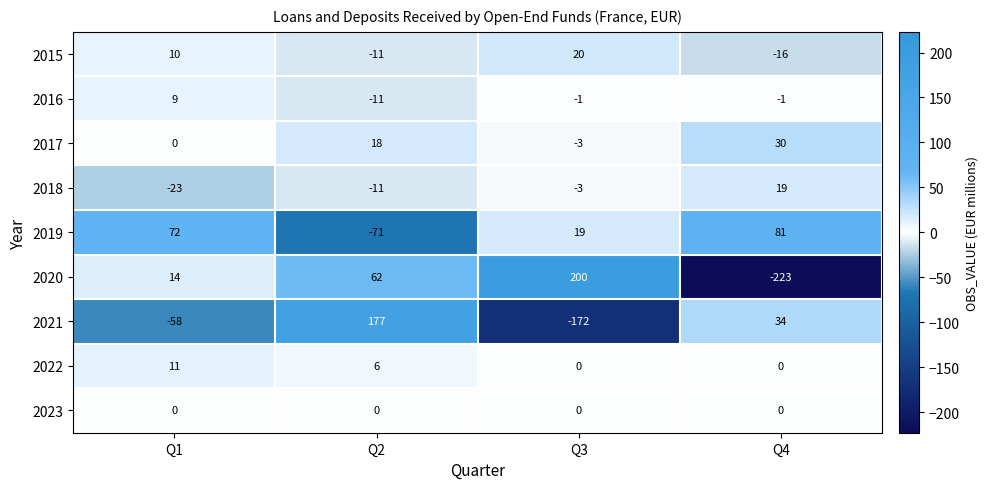

Which series has the largest range (max minus min)?

2020